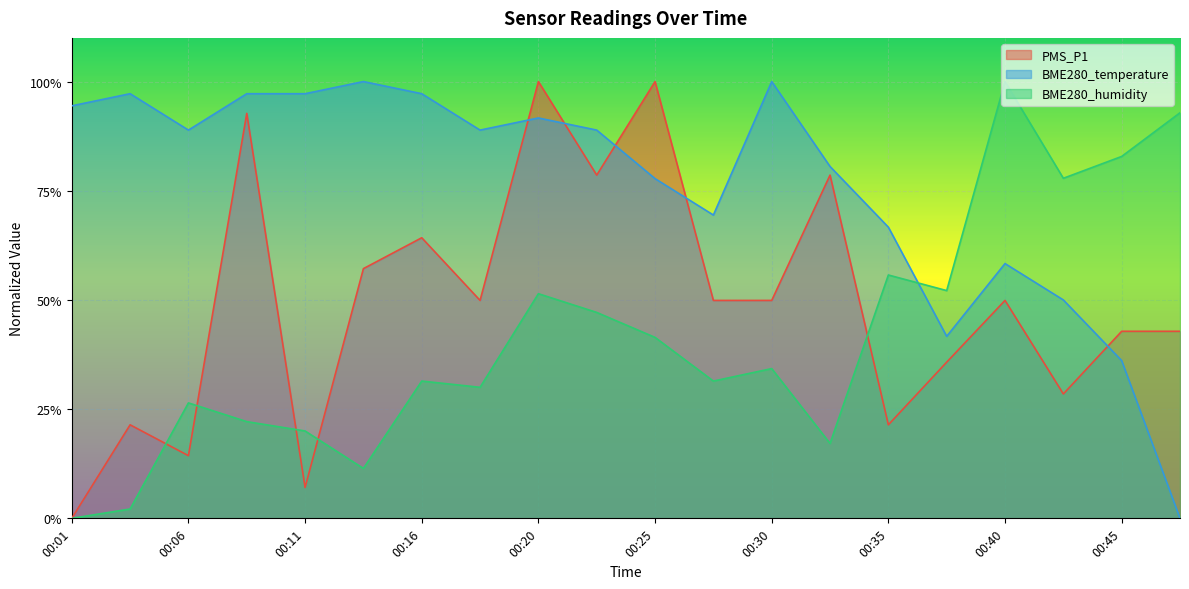

At which category does BME280_temperature reach its first local valley?

00:06